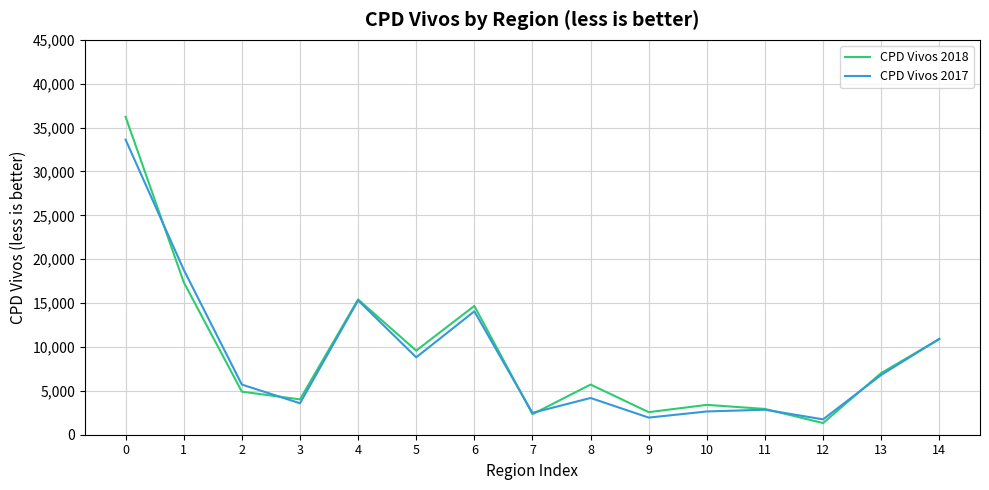

True or false: CPD Vivos 2017 has a value of 6815 at 13.

True